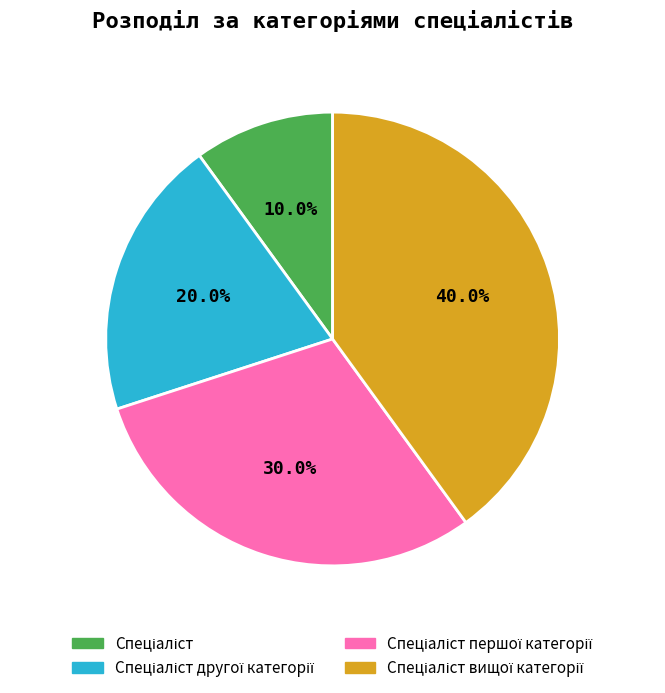

Does Спеціаліст represent more than half of the total?

No